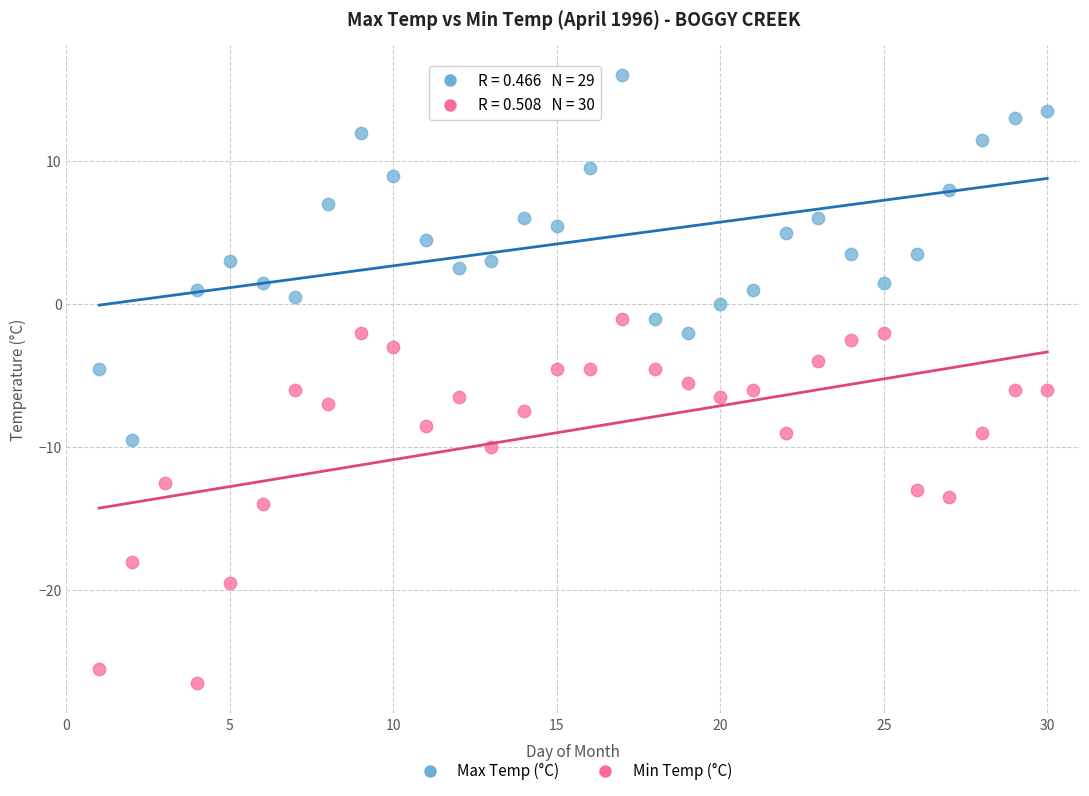

Which series reaches the maximum Y coordinate?

Max Temp (°C)